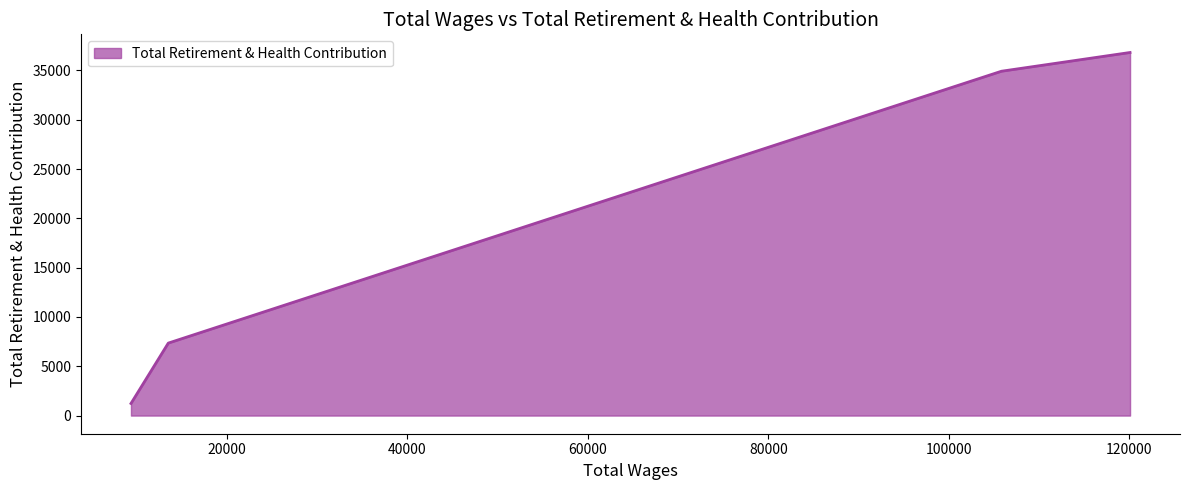

What is the difference between the second highest and second lowest values?

27566